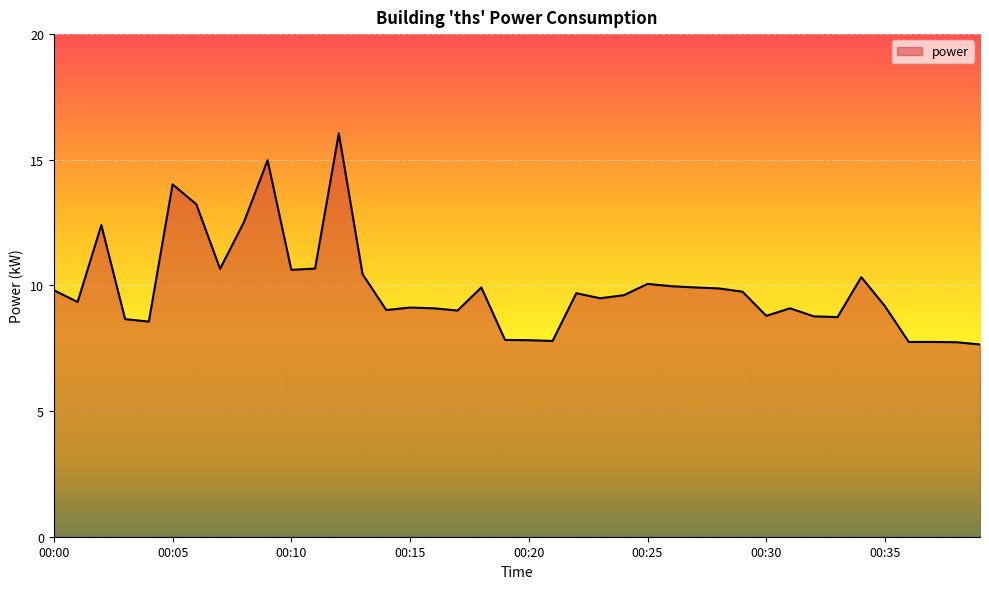

What is the greatest value displayed?

16.1